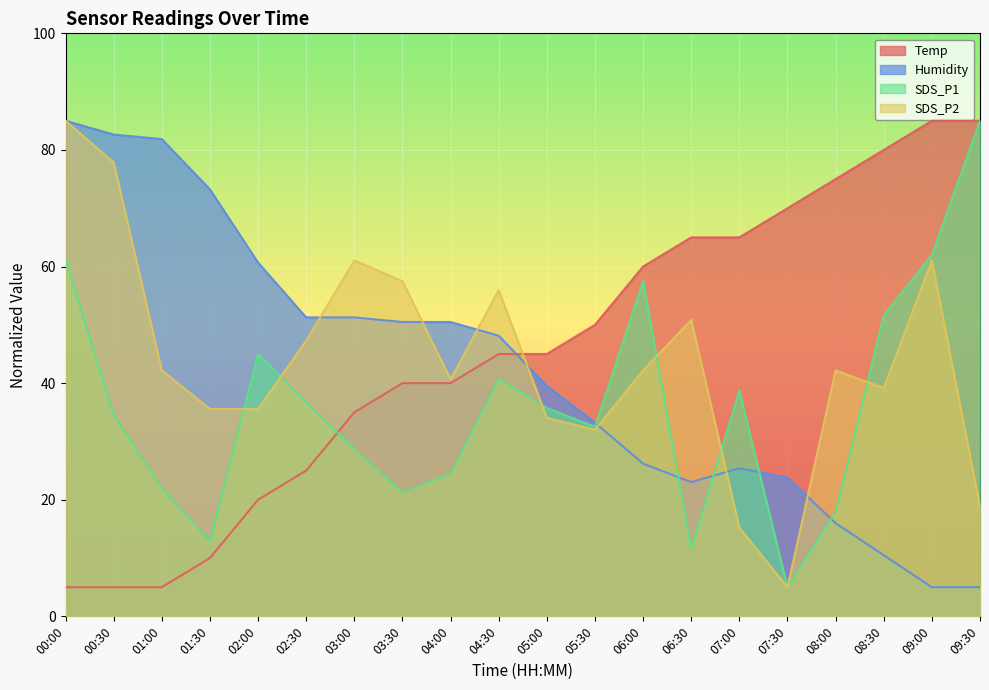

Which series has the largest total across all categories?

Temp